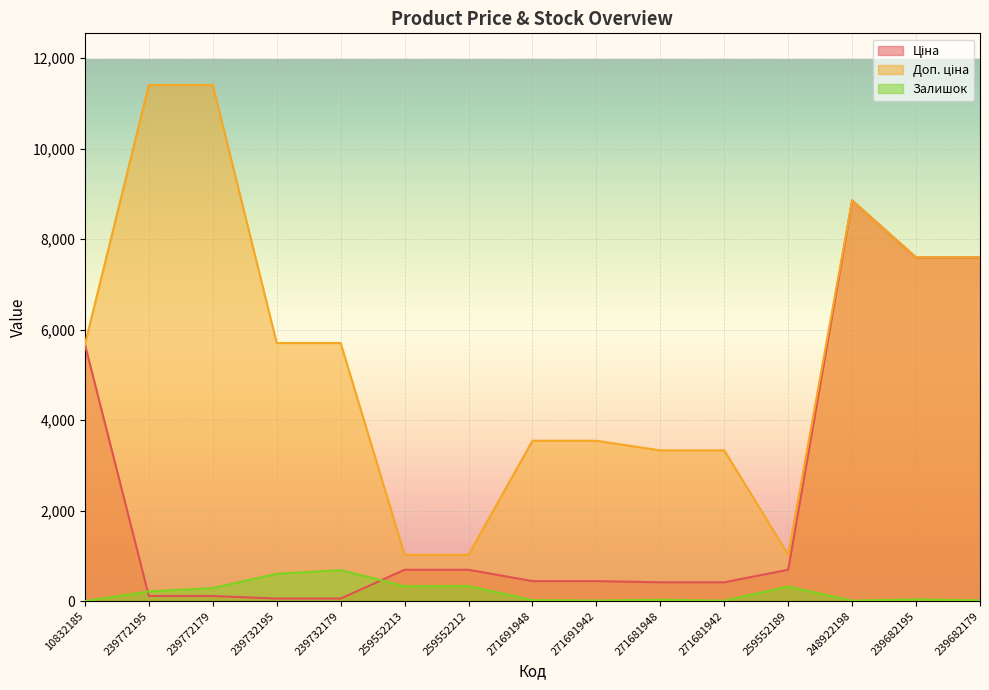

At 271681942, list the series in order from smallest to largest.

Залишок, Ціна, Доп. ціна